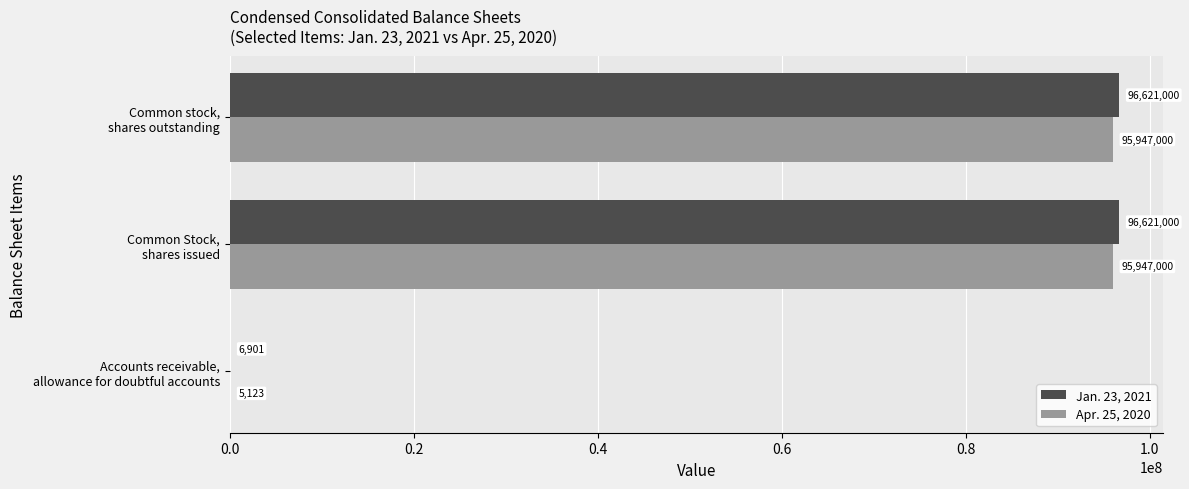

What is the sum of all Jan. 23, 2021 values?

193248901